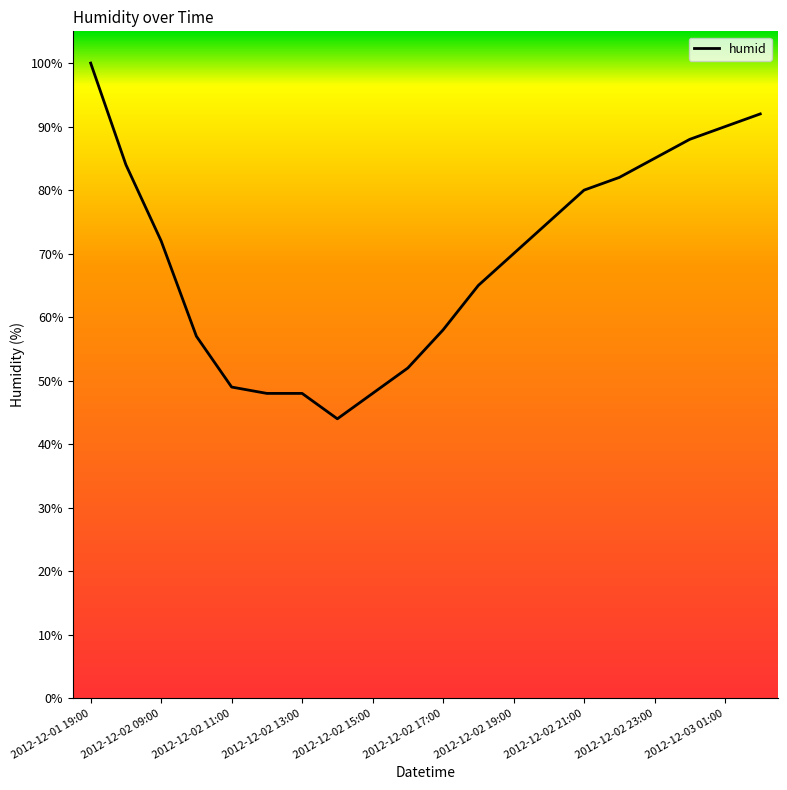

What is the difference between the maximum and minimum values?

56